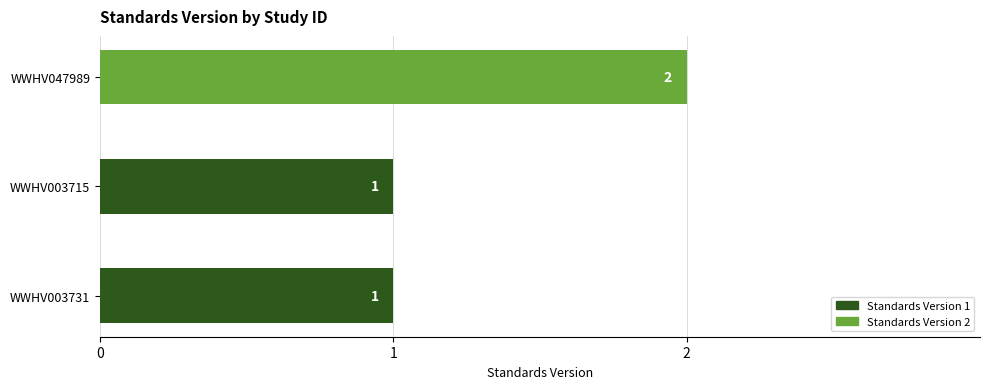

Which has a higher value, WWHV003715 or WWHV047989?

WWHV047989